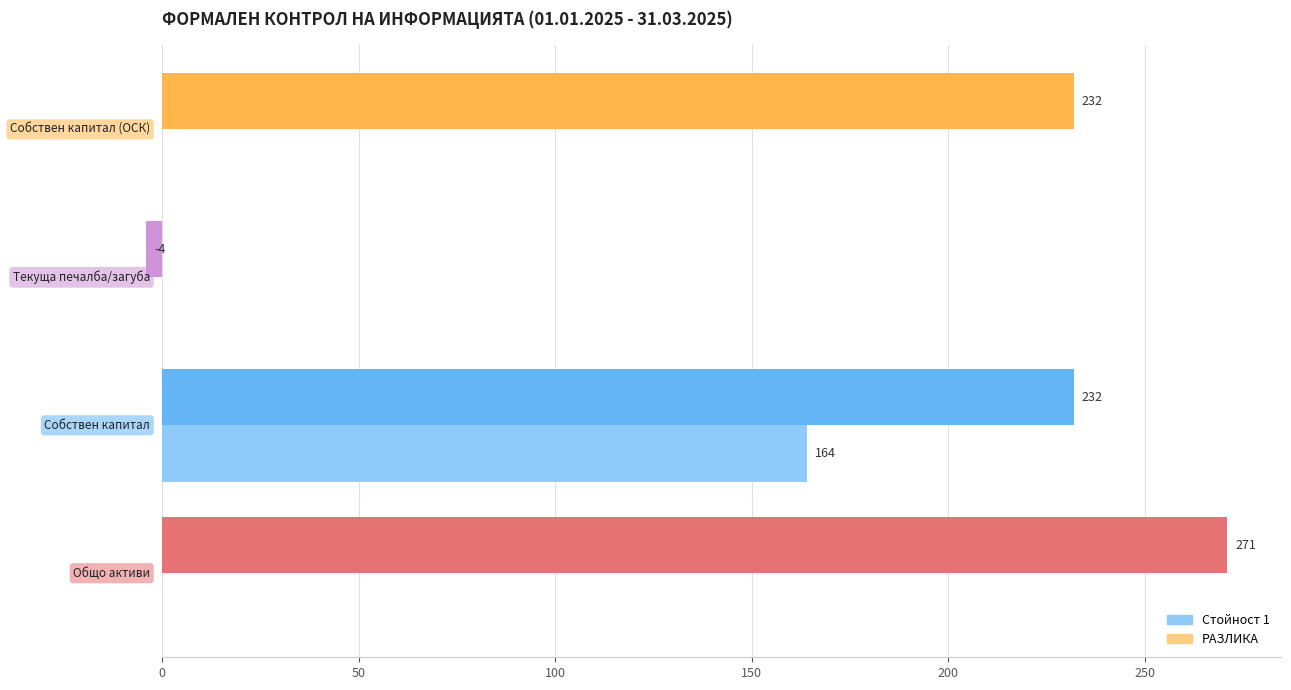

How many bars are there in total?

8